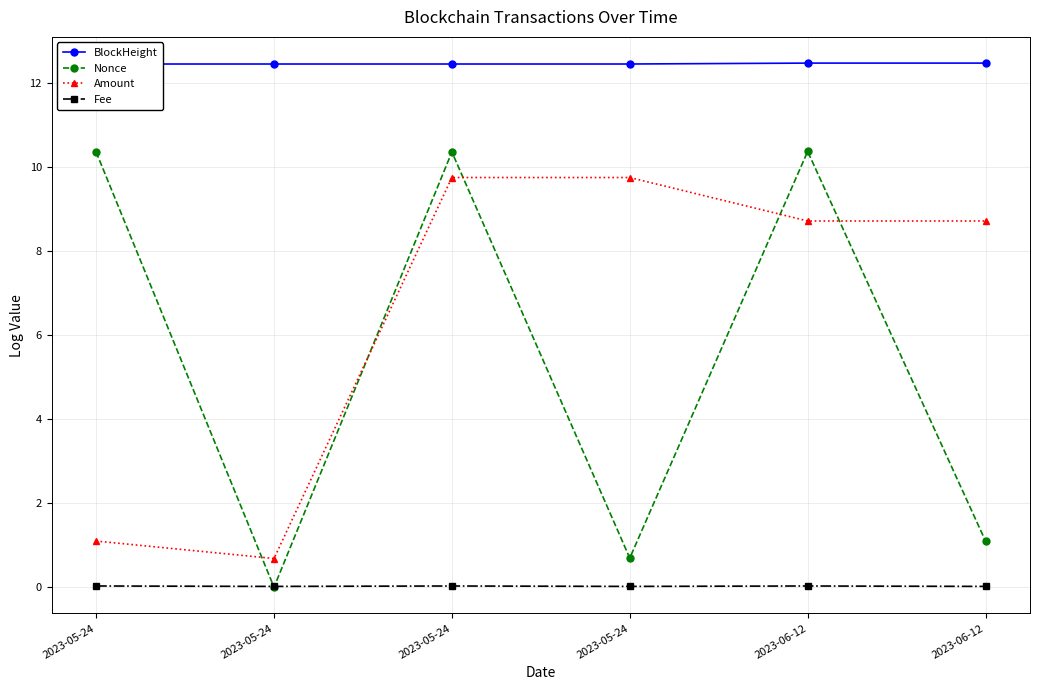

What is the label of the 5th point from the right?

2023-05-24